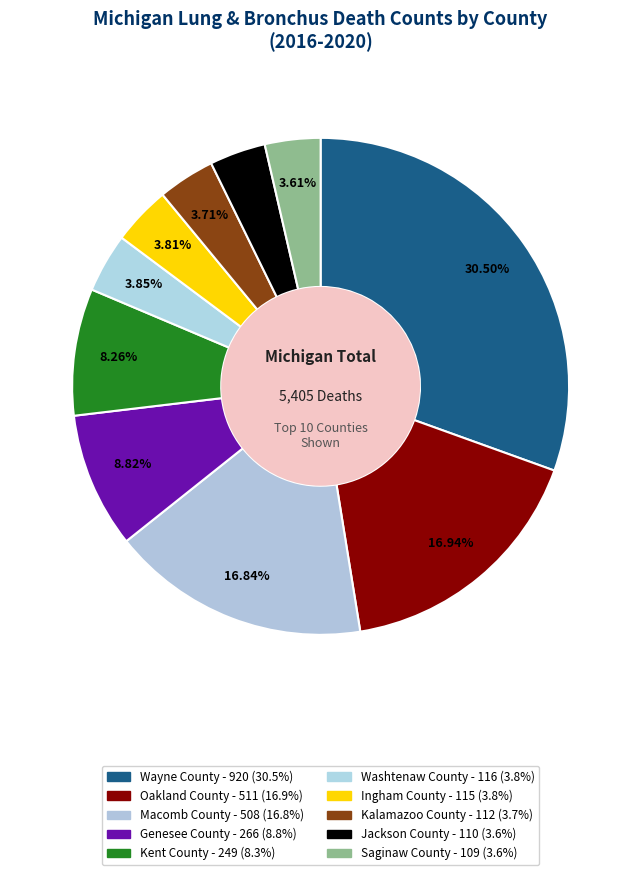

How many segments does this pie chart have?

10